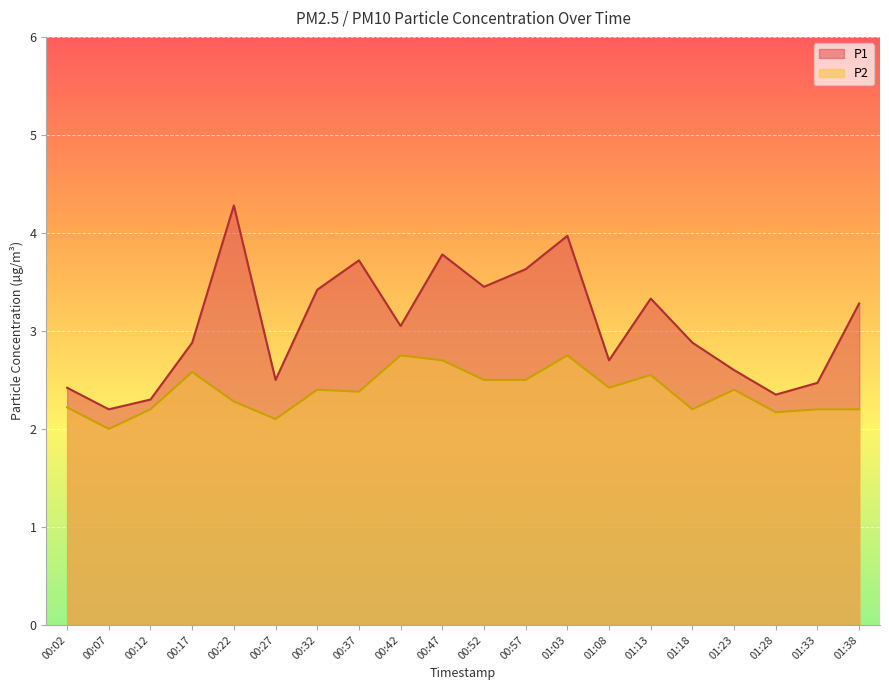

Reading left to right, extract all data points from this chart.

P1: 00:02=2.4	00:07=2.2	00:12=2.3	00:17=2.9	00:22=4.3	00:27=2.5	00:32=3.4	00:37=3.7	00:42=3.0	00:47=3.8	00:52=3.5	00:57=3.6	01:03=4.0	01:08=2.7	01:13=3.3	01:18=2.9	01:23=2.6	01:28=2.4	01:33=2.5	01:38=3.3
P2: 00:02=2.2	00:07=2.0	00:12=2.2	00:17=2.6	00:22=2.3	00:27=2.1	00:32=2.4	00:37=2.4	00:42=2.8	00:47=2.7	00:52=2.5	00:57=2.5	01:03=2.8	01:08=2.4	01:13=2.5	01:18=2.2	01:23=2.4	01:28=2.2	01:33=2.2	01:38=2.2